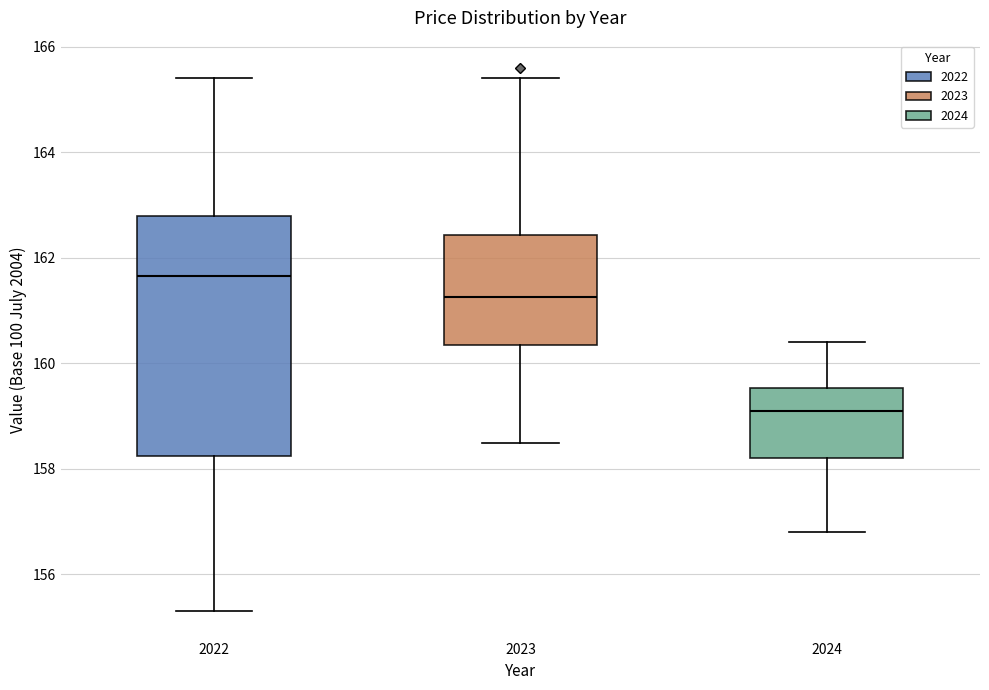

Reading left to right, read every box against the y-axis: the position of its median line, the range the box covers, and the ends of its whiskers. The values are not printed on the chart, so give them approximately, as read against the axis.

2022: median 161.6, box 158.2 to 162.8, whiskers 155.4 to 165.4
2023: median 161.2, box 160.4 to 162.4, whiskers 158.6 to 165.4
2024: median 159.2, box 158.2 to 159.6, whiskers 156.8 to 160.4